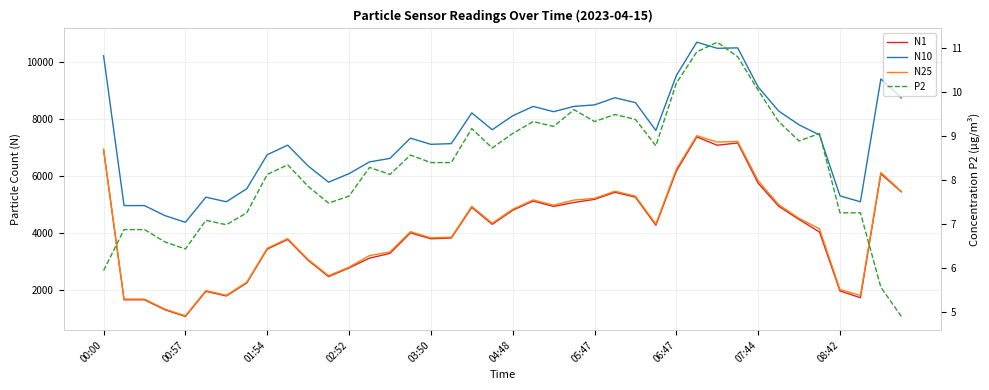

What position from the left is 26?

27